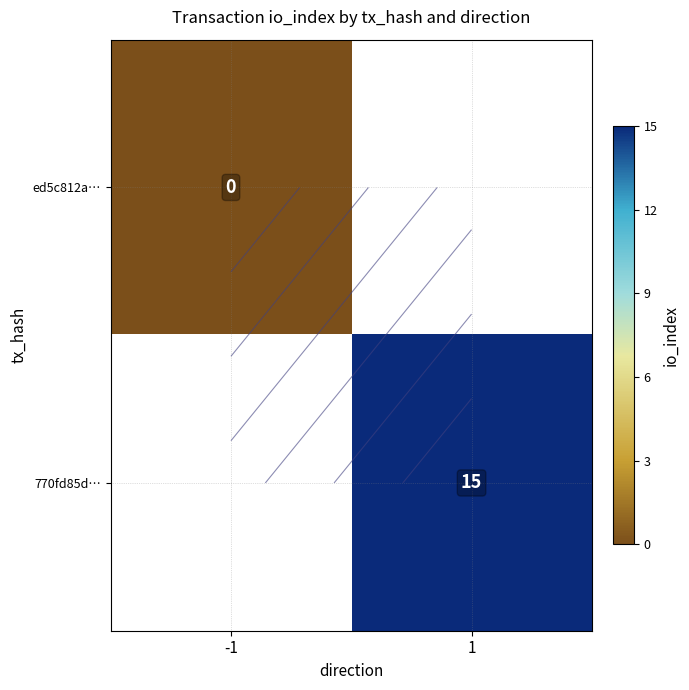

At how many categories does at least one series exceed 7?

1